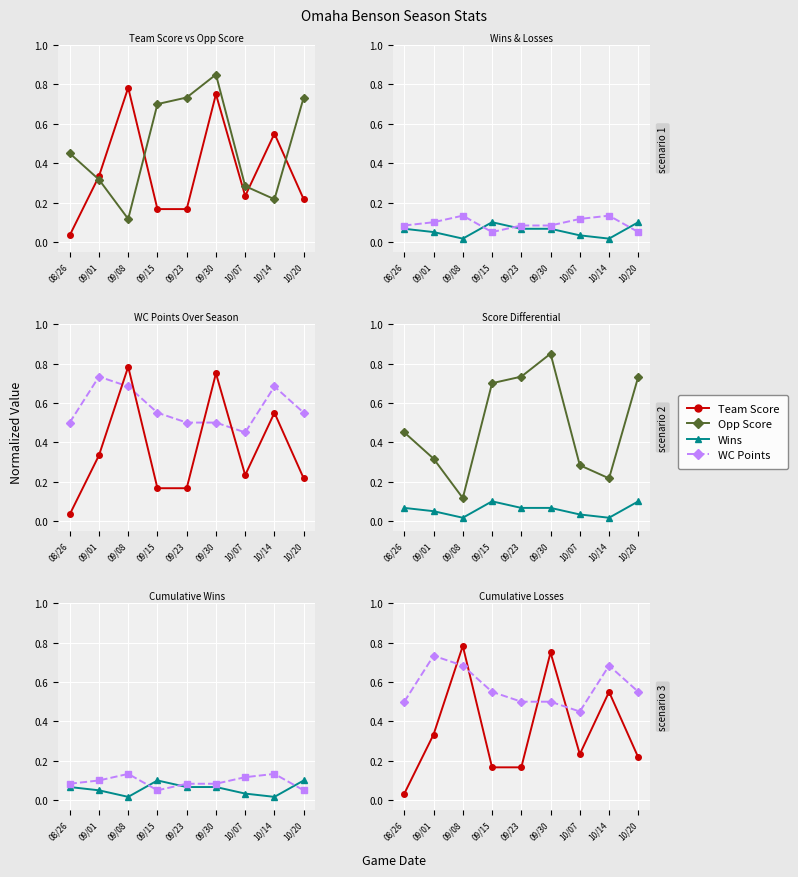

True or false: WC Points and Wins cross at least once.

False